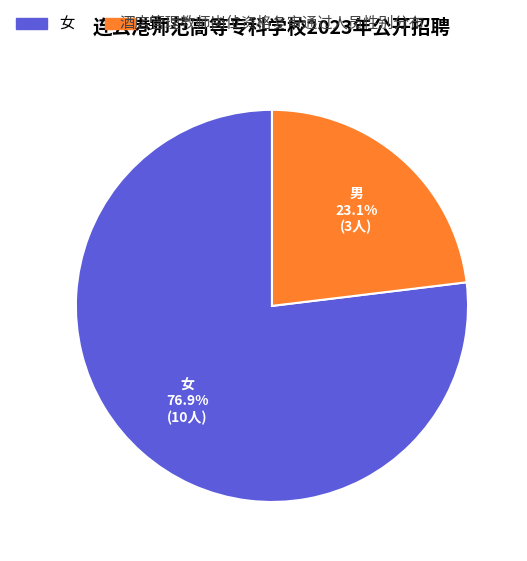

How many slices are in this pie chart?

2